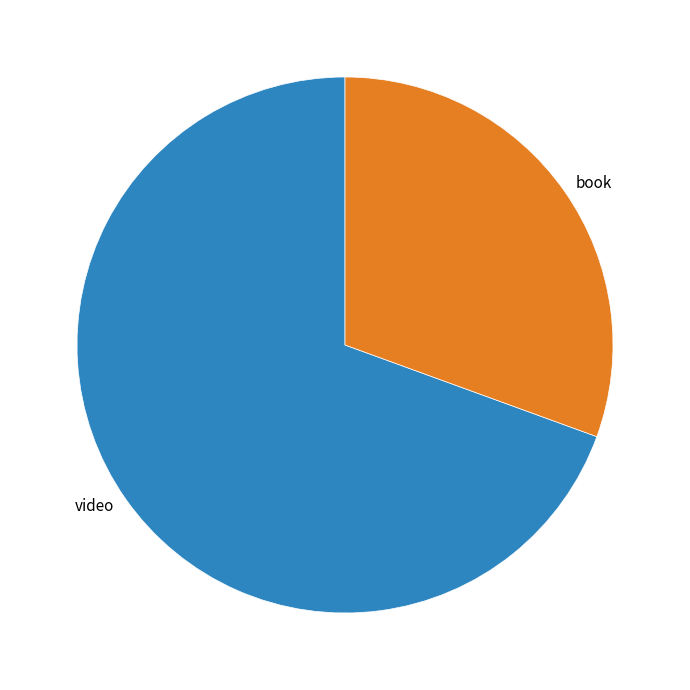

Between book and video, which is larger?

video